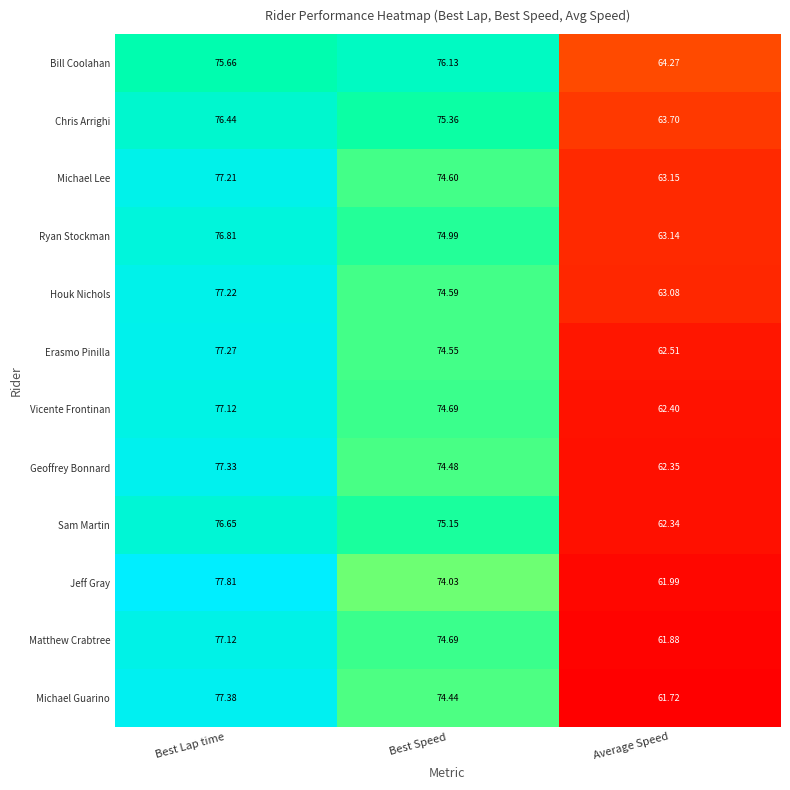

At which label does Sam Martin reach its peak?

Best Lap time